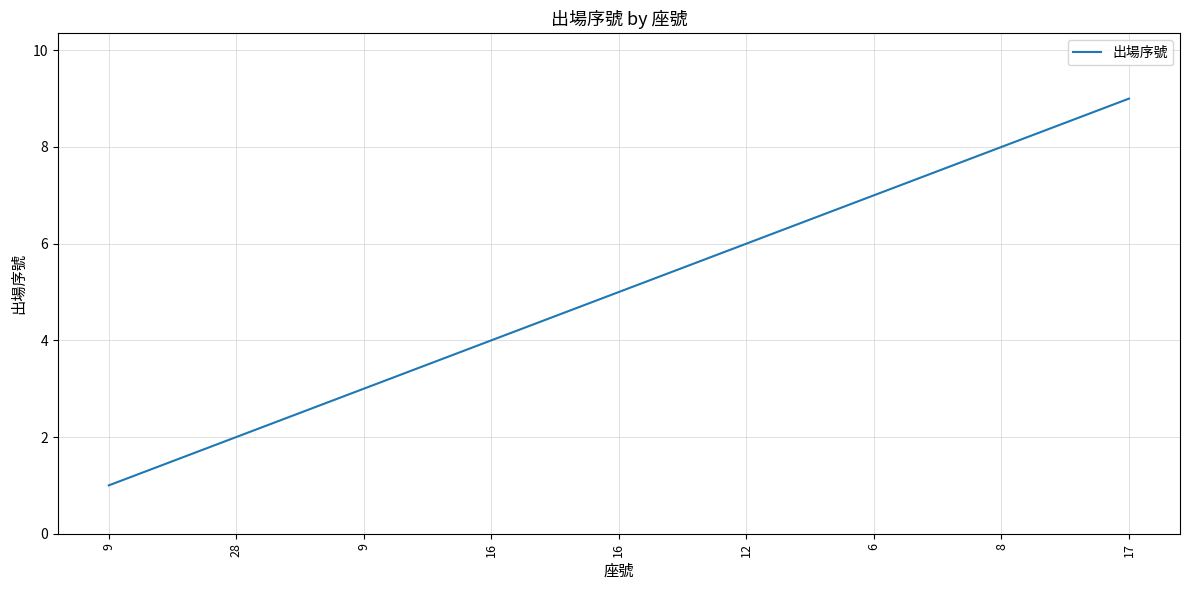

Does the chart have visible grid lines?

Yes